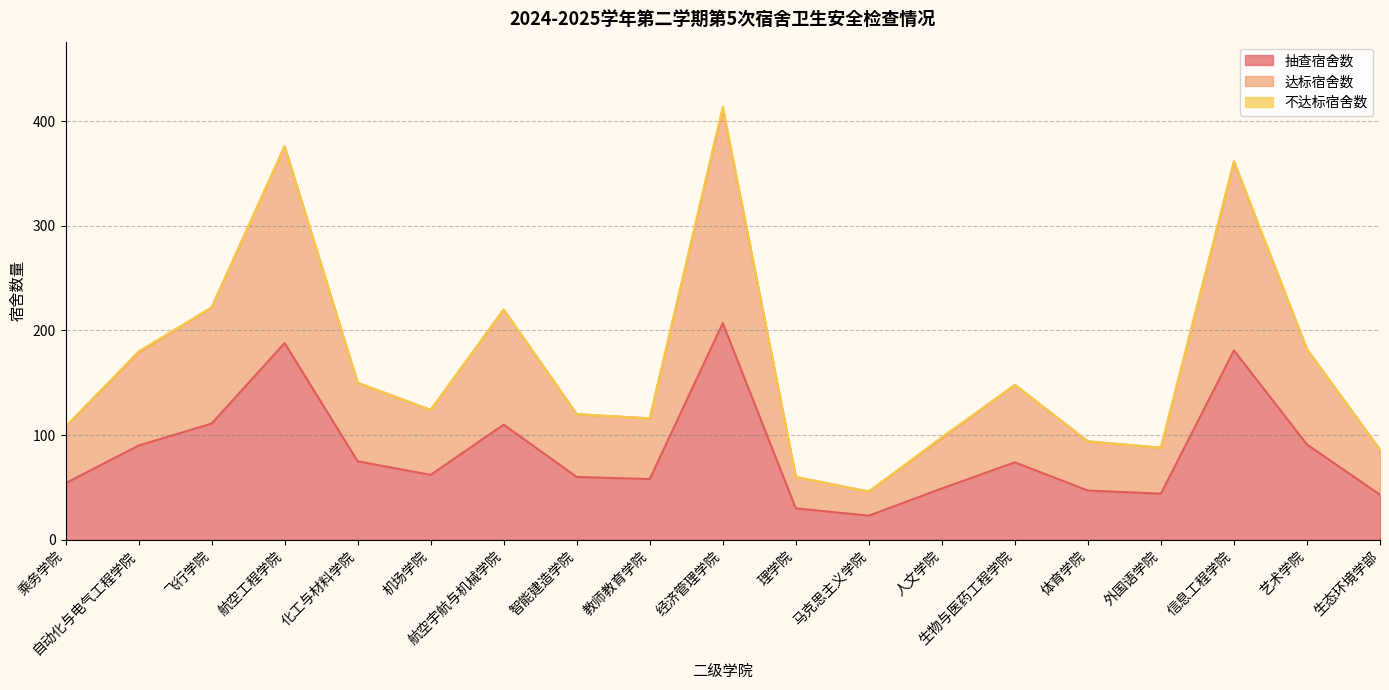

The value of 抽查宿舍数 at 经济管理学院 is 75. True or false?

False